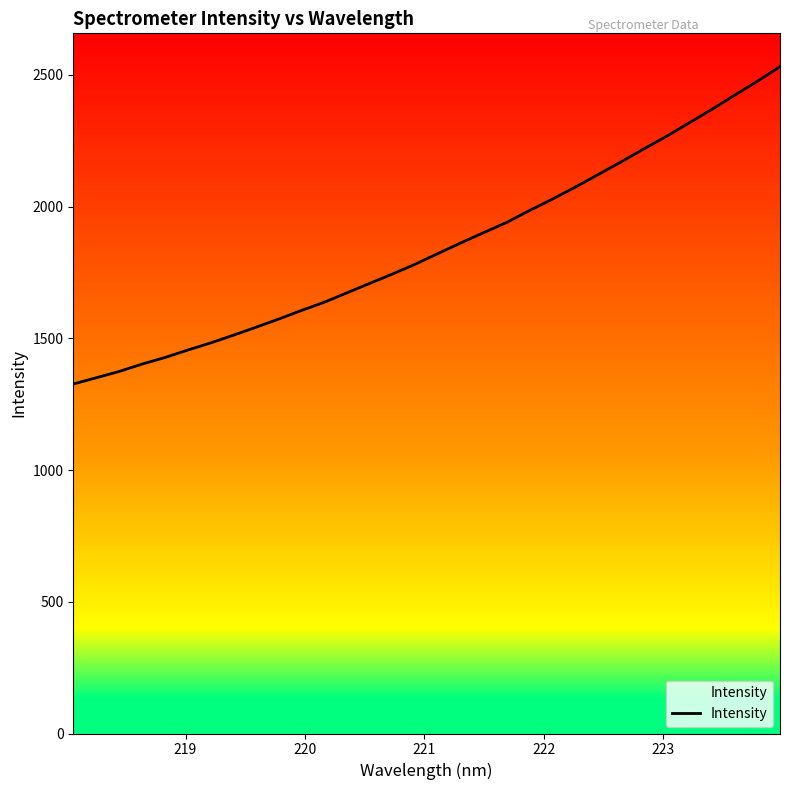

What is the difference between the maximum and minimum values?

1204.3